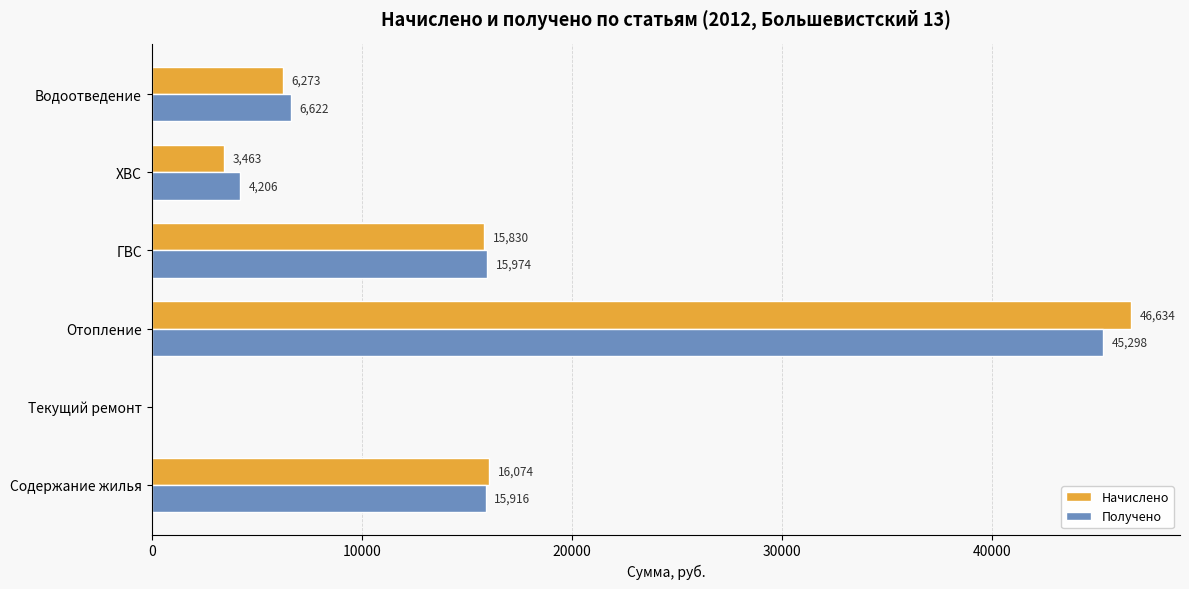

The Начислено series shows 16074.4 at Содержание жилья. True or false?

True